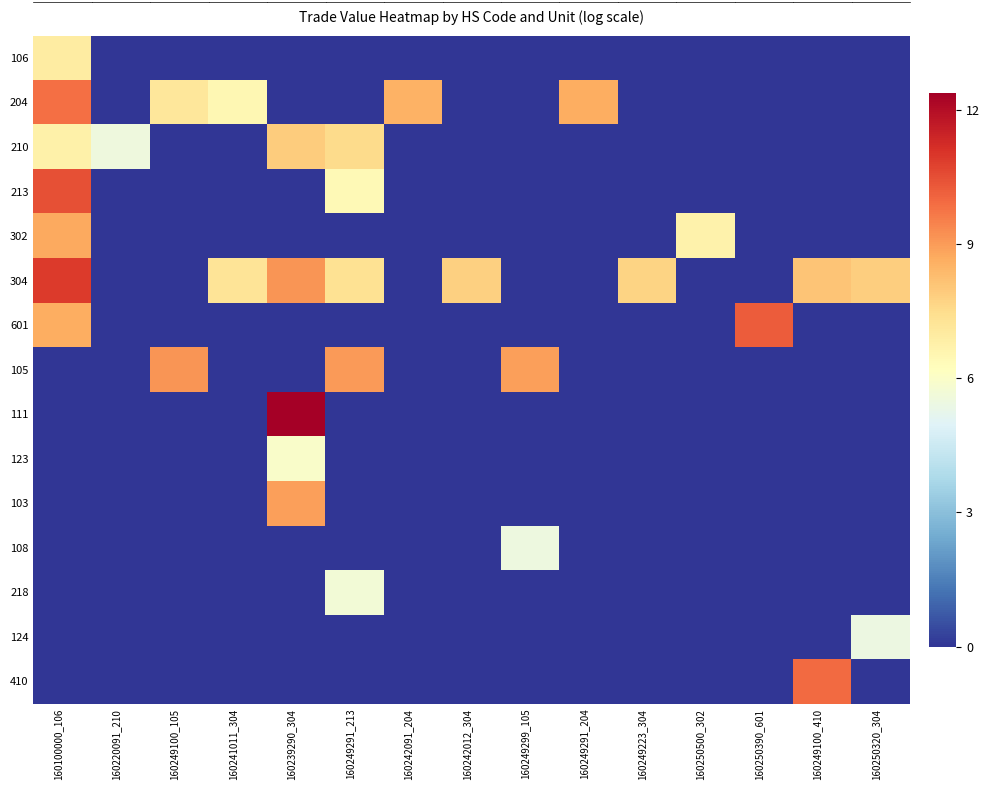

Which series has the largest total across all categories?

304